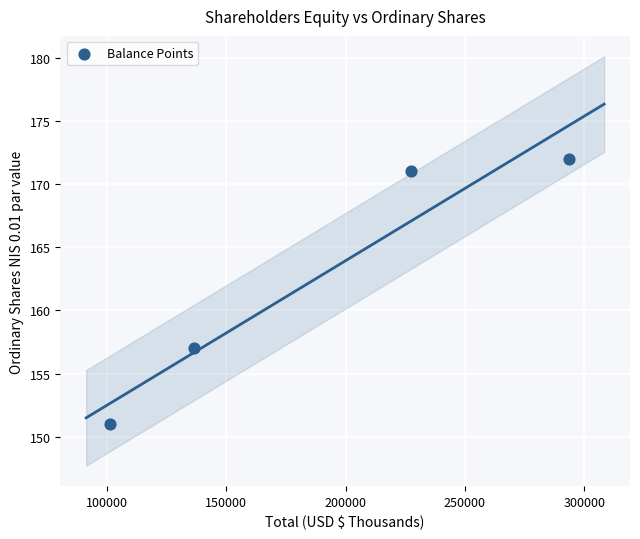

What is the range of Y values (max minus min)?

21